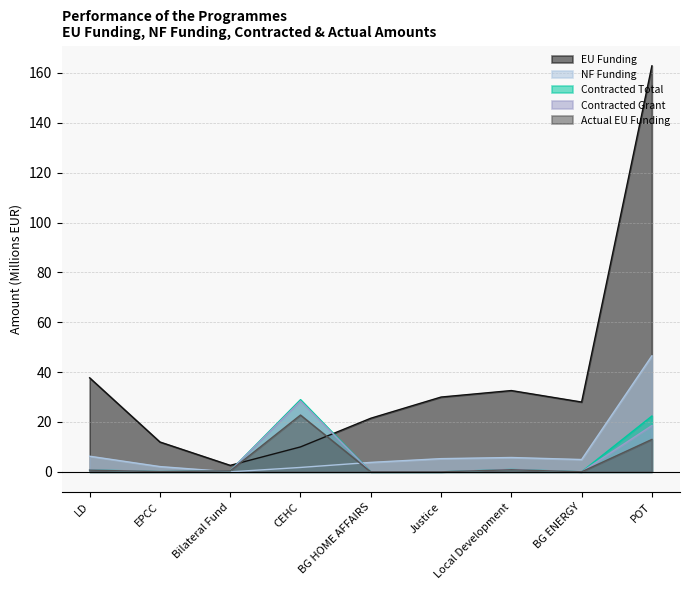

What is the difference between the maximum and second lowest values in the EU Funding series?

152.9